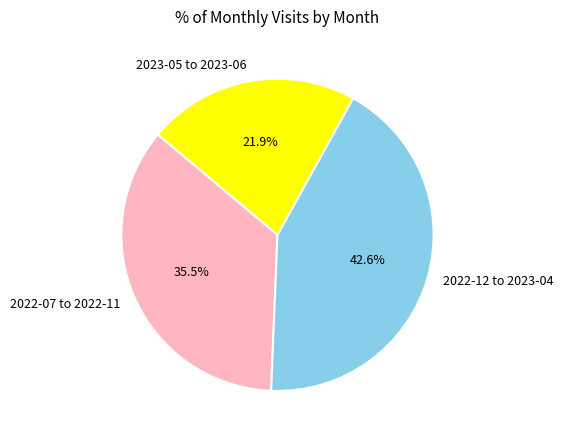

Is there a majority slice in this chart?

No